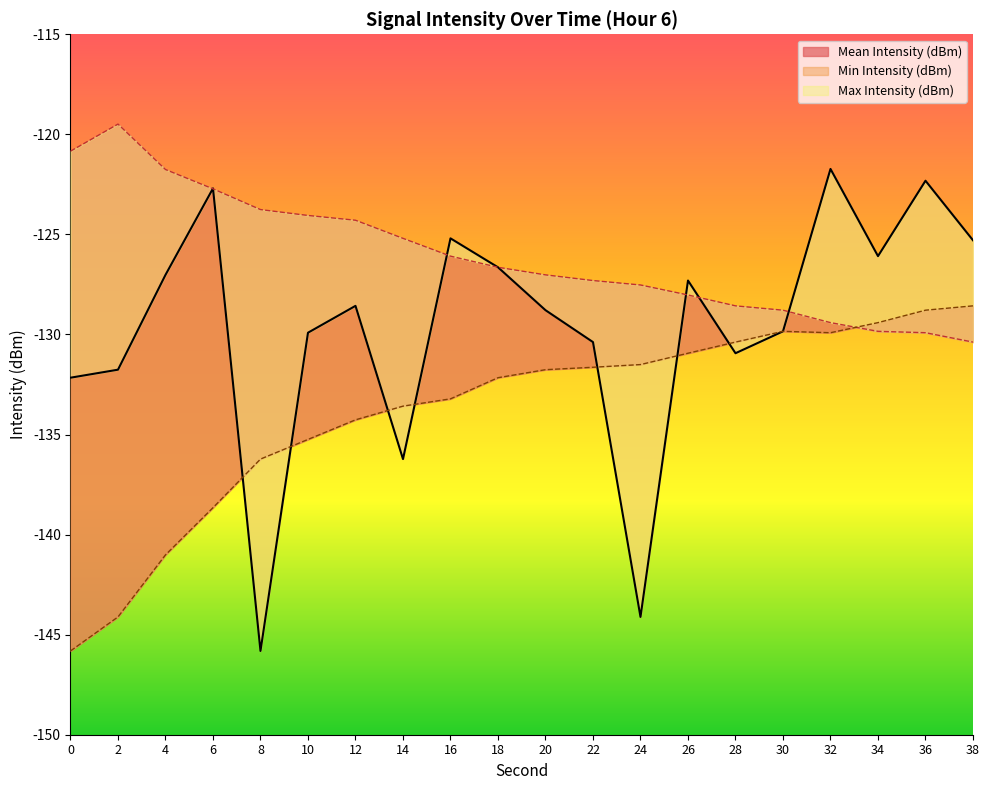

At which label does Mean Intensity (dBm) first exceed -128?

4